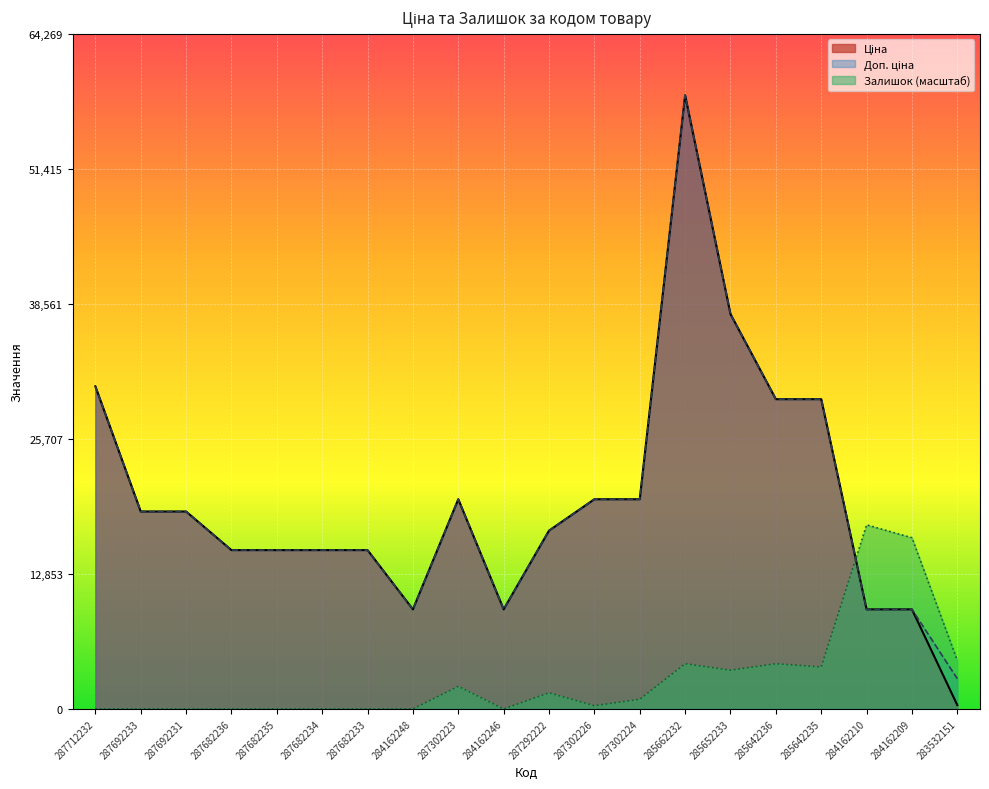

What is the label of the 8th point from the right?

287302224